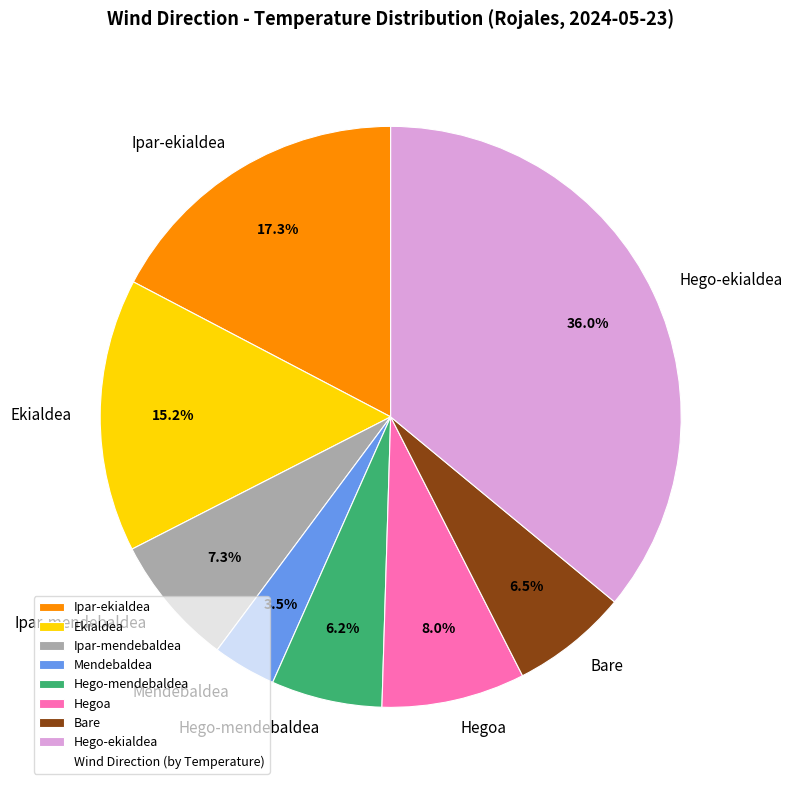

Combined, do Hego-mendebaldea and Ipar-ekialdea account for over 50%?

No